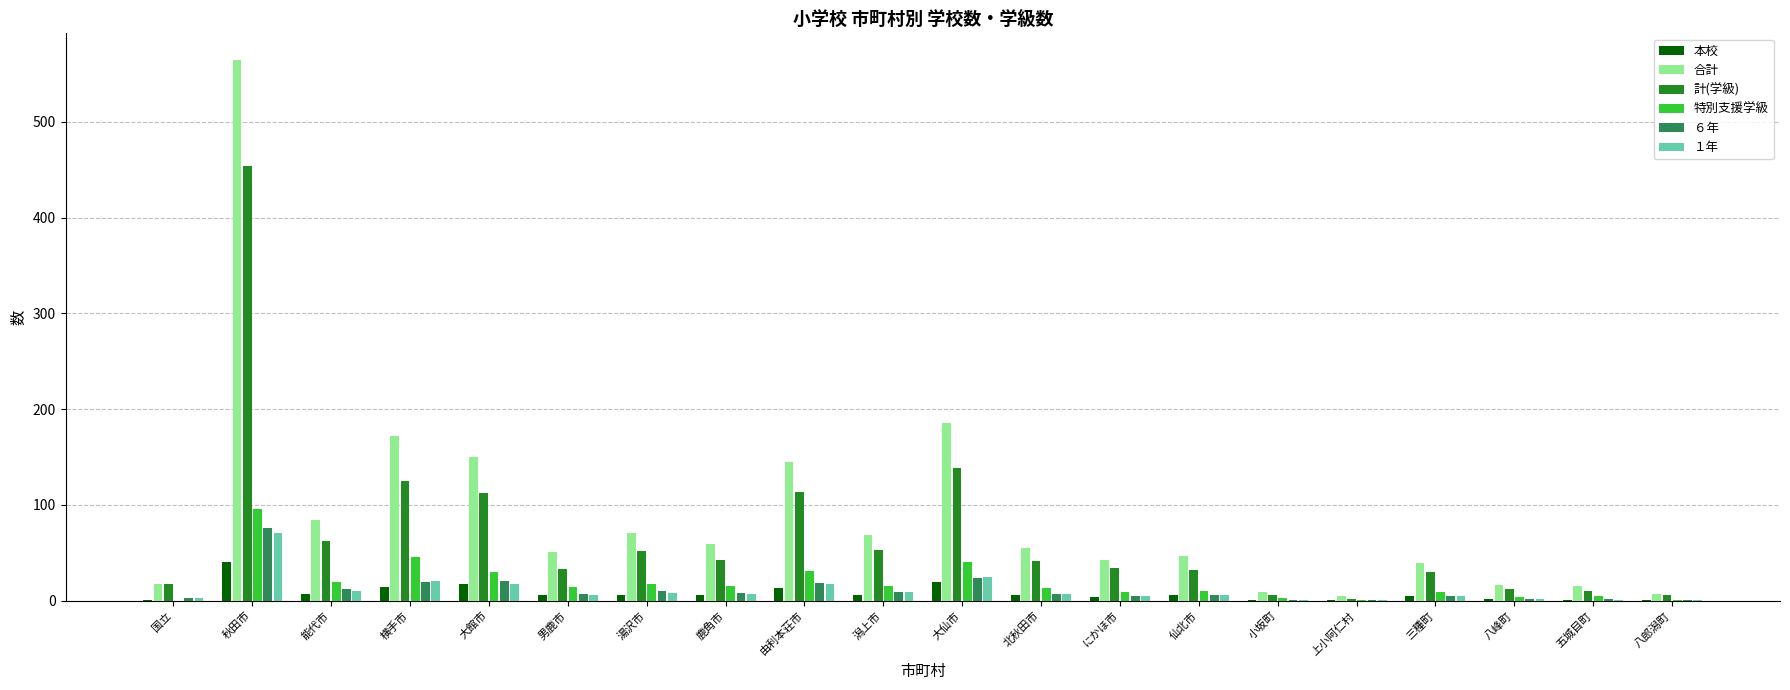

Does the chart contain stacked bars?

No